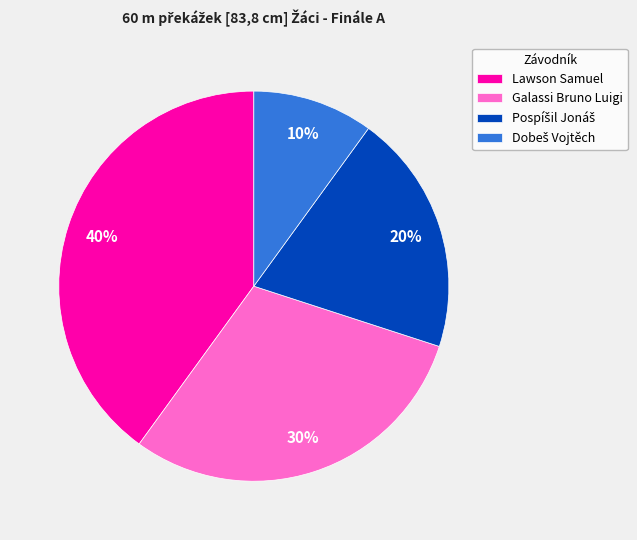

To the nearest percent, what is the difference between the Galassi Bruno Luigi and Lawson Samuel slice percentages?

10%